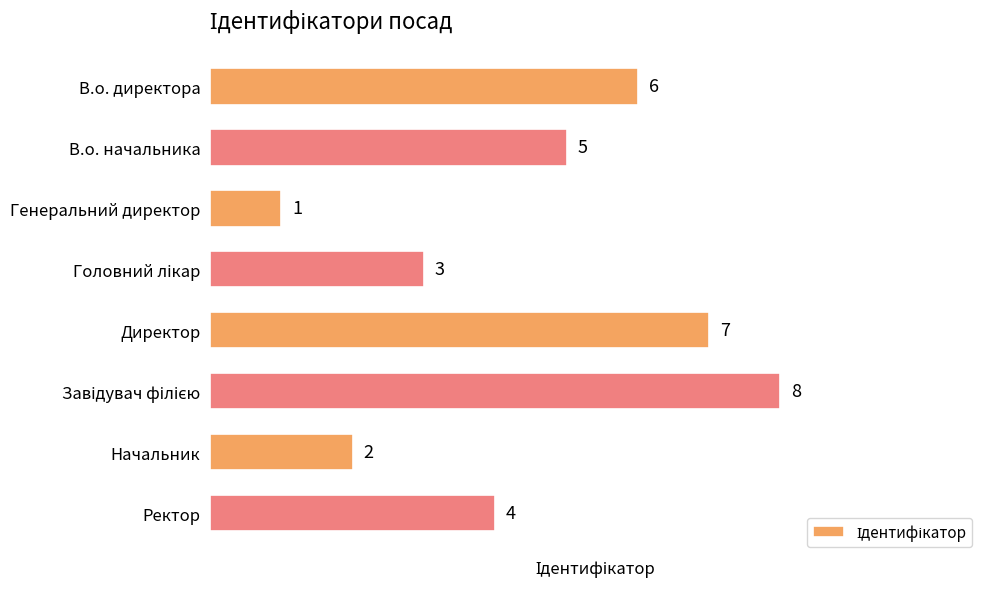

What is the greatest value displayed?

8